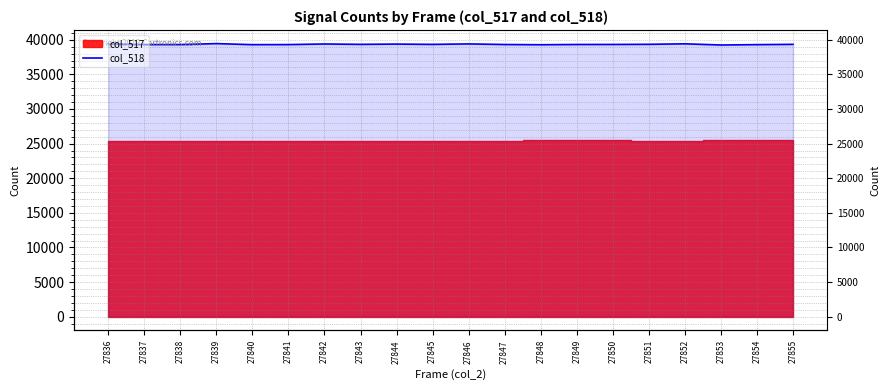

What is the change in value from 27848 to 27855?

+58